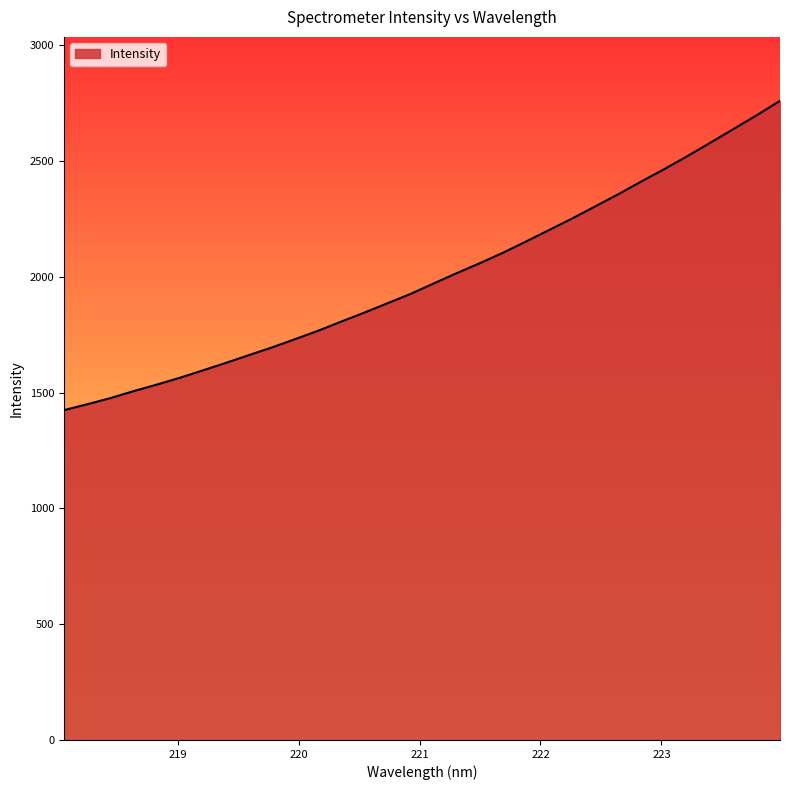

List the labels in order of value, largest first.

223.9802, 223.7895, 223.5987, 223.408, 223.2172, 223.0264, 222.8355, 222.6447, 222.4538, 222.263, 222.0721, 221.8812, 221.6902, 221.4993, 221.3083, 221.1174, 220.9264, 220.7354, 220.5444, 220.3533, 220.1623, 219.9712, 219.7801, 219.589, 219.3979, 219.2067, 219.0156, 218.8244, 218.6332, 218.442, 218.2508, 218.0596